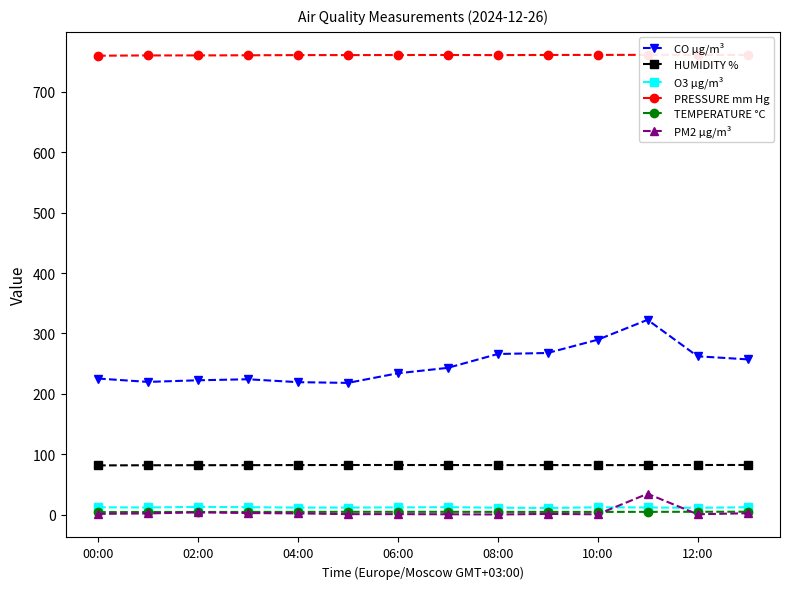

Is it true that TEMPERATURE °C equals 4.7 at 12:00?

True